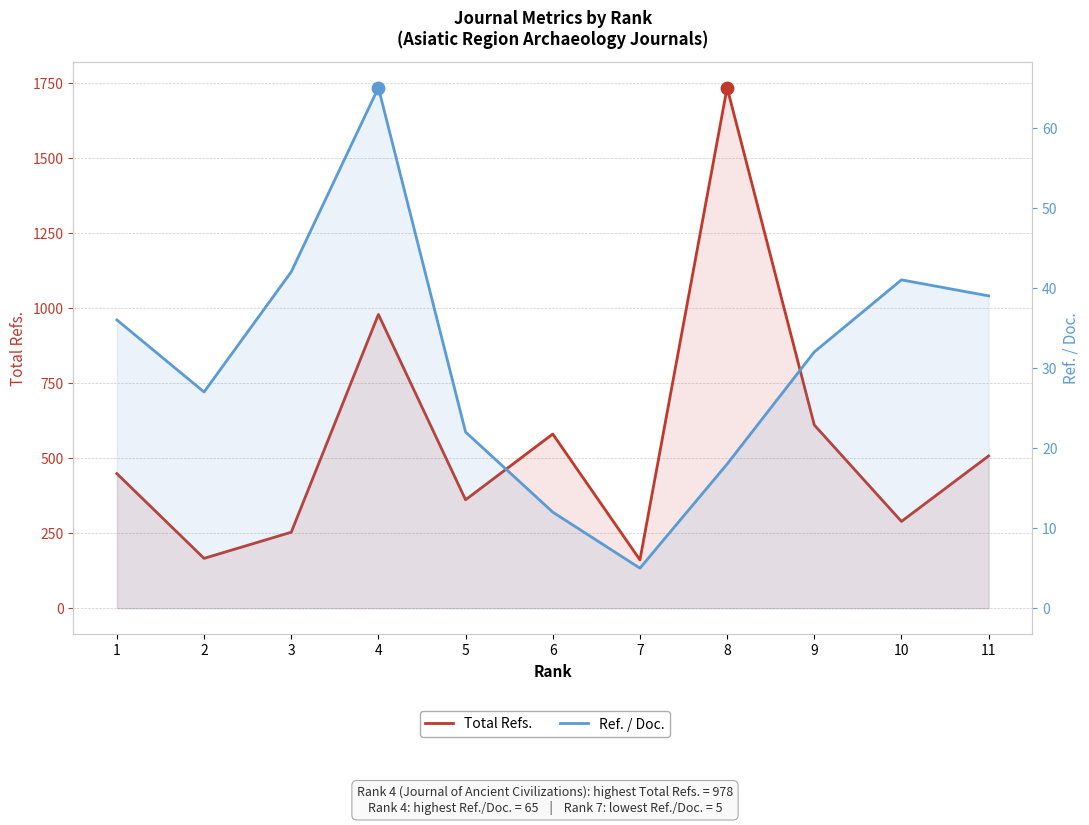

Which series contains the lowest Y value?

Ref. / Doc.